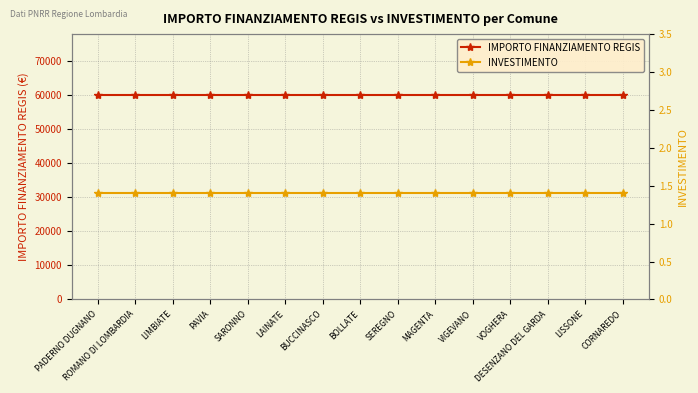

What is the label of the 12th point from the right?

PAVIA